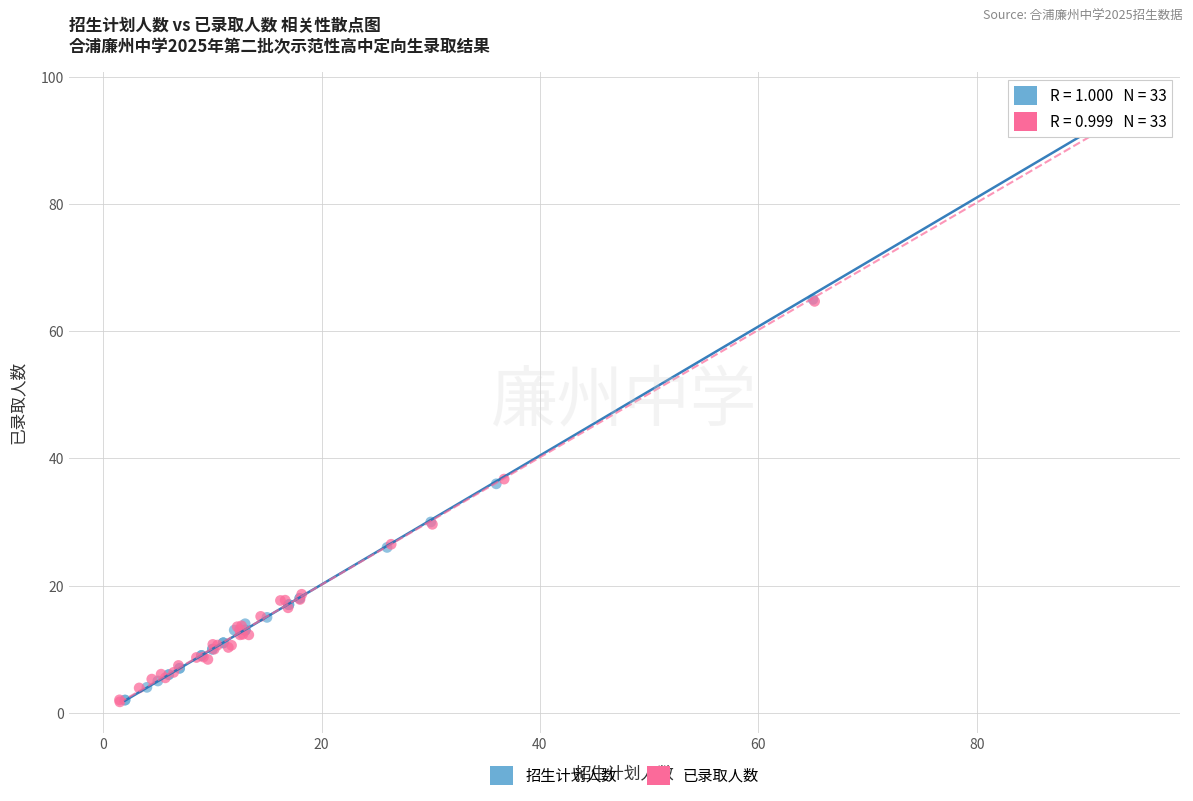

Which series has the widest spread of Y values?

招生计划人数